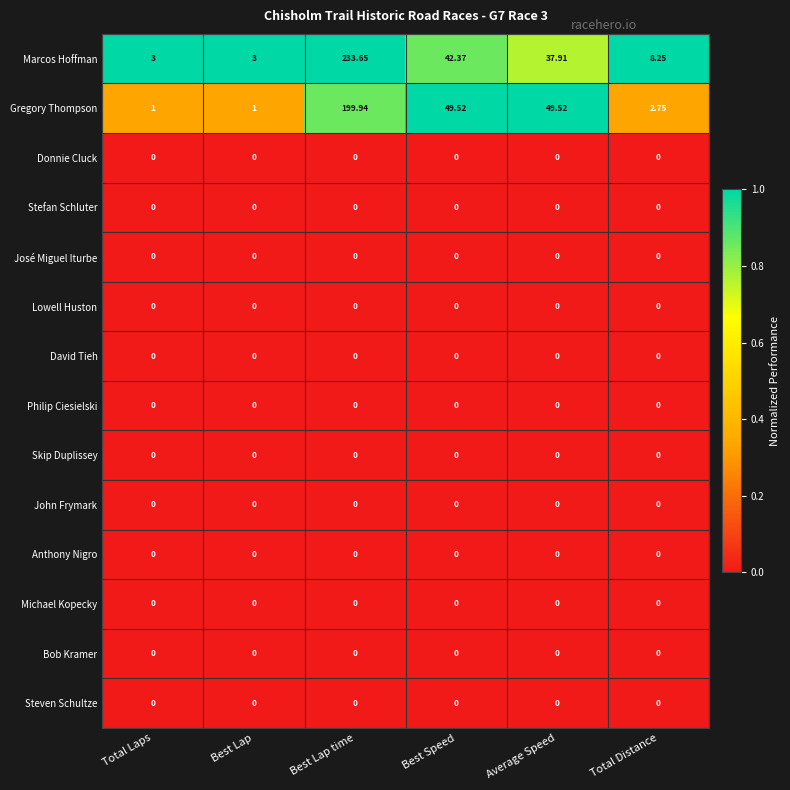

What is the difference between the highest and lowest values at Total Laps?

3.0